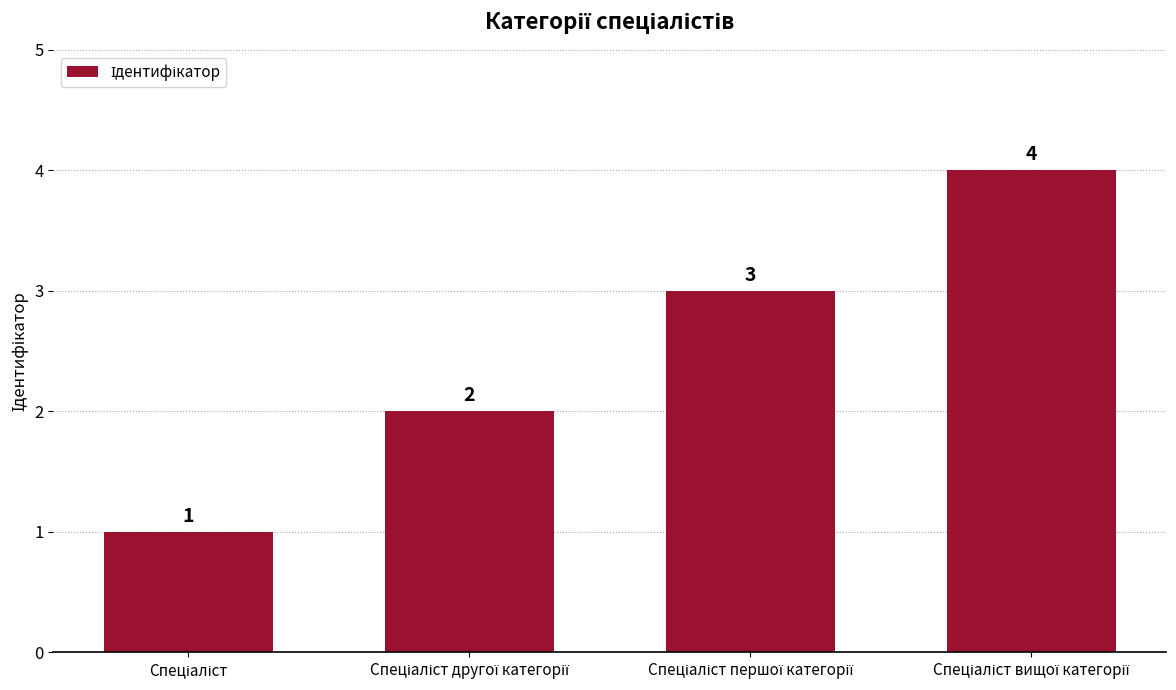

How many values are between 2 and 4?

3